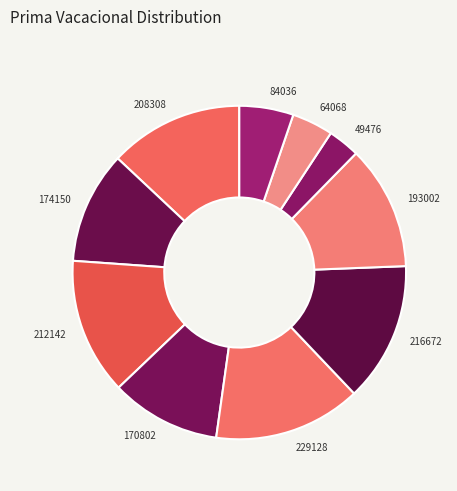

Which slice is the smallest?

49476